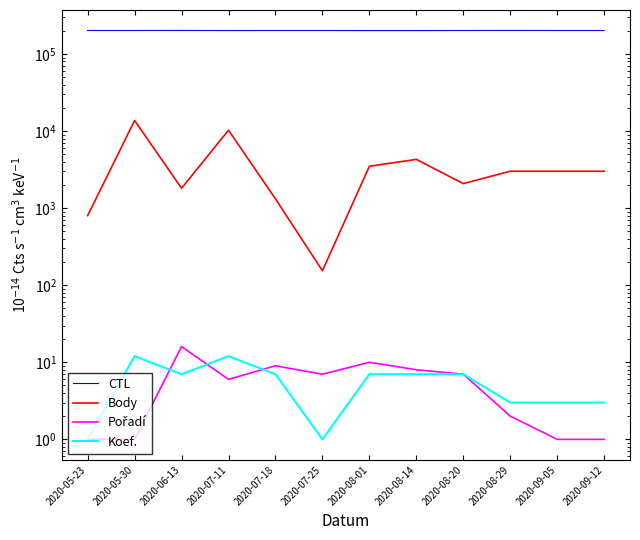

Reading left to right, what are all the values shown in this chart?

CTL: 2020-05-23=201714	2020-05-30=201713	2020-06-13=202003	2020-07-11=201329	2020-07-18=201712	2020-07-25=201711	2020-08-01=201149	2020-08-14=201148	2020-08-20=201709	2020-08-29=201905	2020-09-05=201707	2020-09-12=201706
Body: 2020-05-23=800	2020-05-30=13709	2020-06-13=1810	2020-07-11=10252	2020-07-18=1317	2020-07-25=154	2020-08-01=3493	2020-08-14=4290	2020-08-20=2081	2020-08-29=3012	2020-09-05=3012	2020-09-12=3012
Pořadí: 2020-05-23=1	2020-05-30=1	2020-06-13=16	2020-07-11=6	2020-07-18=9	2020-07-25=7	2020-08-01=10	2020-08-14=8	2020-08-20=7	2020-08-29=2	2020-09-05=1	2020-09-12=1
Koef.: 2020-05-23=1	2020-05-30=12	2020-06-13=7	2020-07-11=12	2020-07-18=7	2020-07-25=1	2020-08-01=7	2020-08-14=7	2020-08-20=7	2020-08-29=3	2020-09-05=3	2020-09-12=3